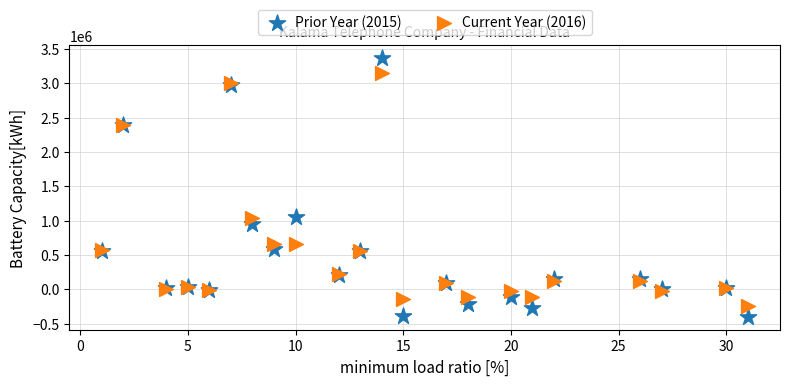

What is the X range (max minus min) for the scatter plot?

30